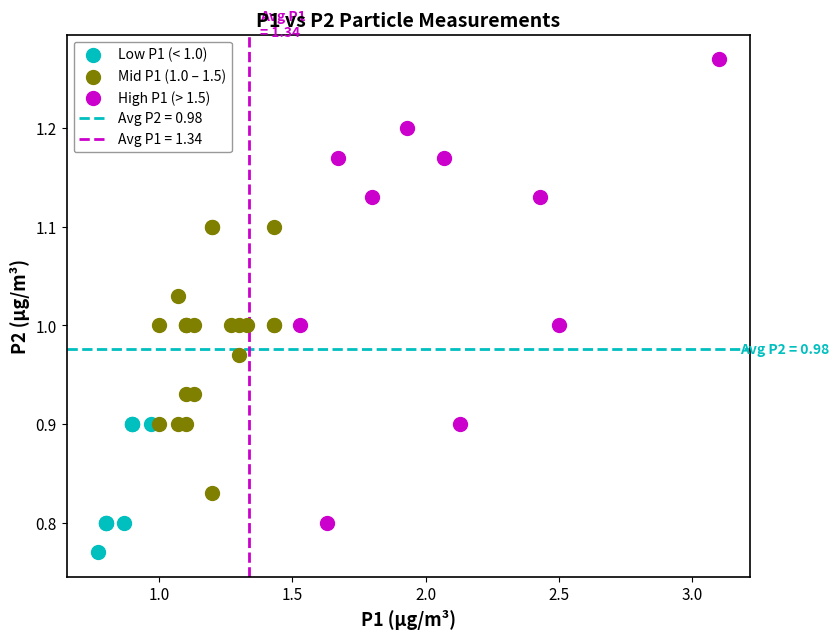

Which series reaches the minimum Y coordinate?

Low P1 (< 1.0)